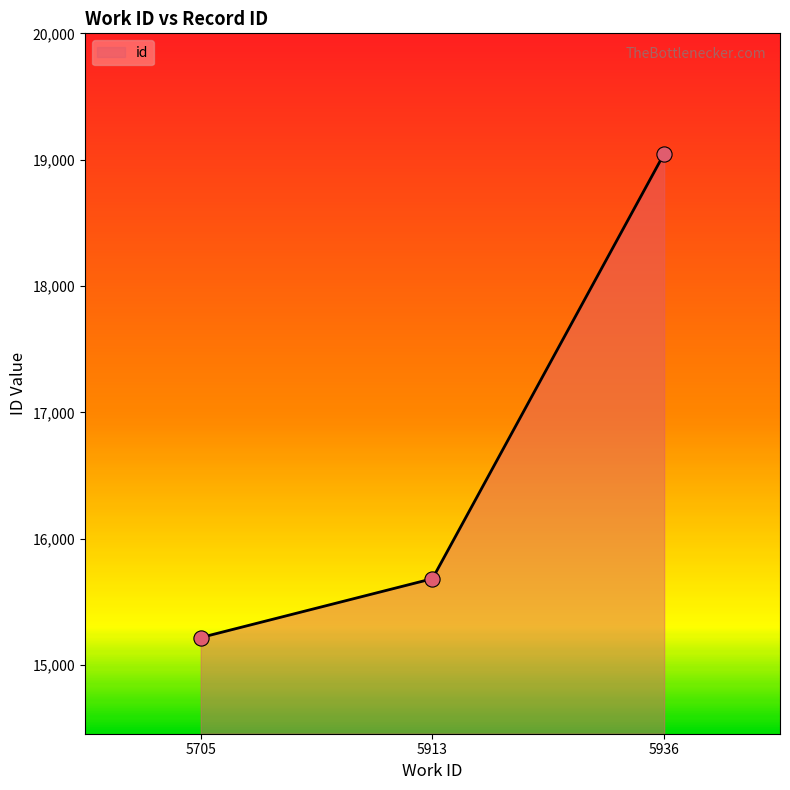

What is the change in value from 5705 to 5913?

+466